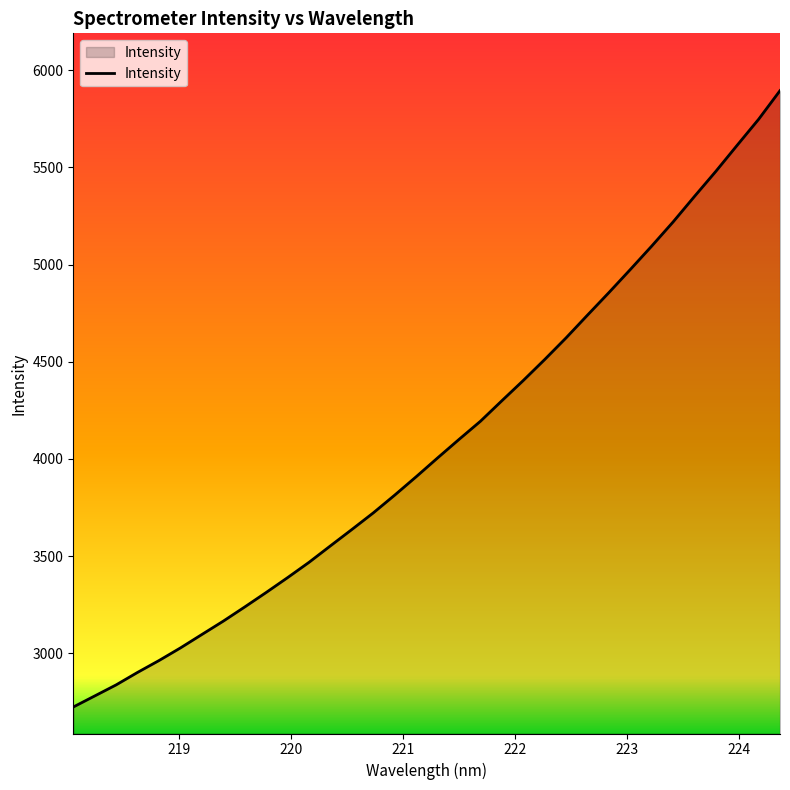

What is the greatest value displayed?

5894.1